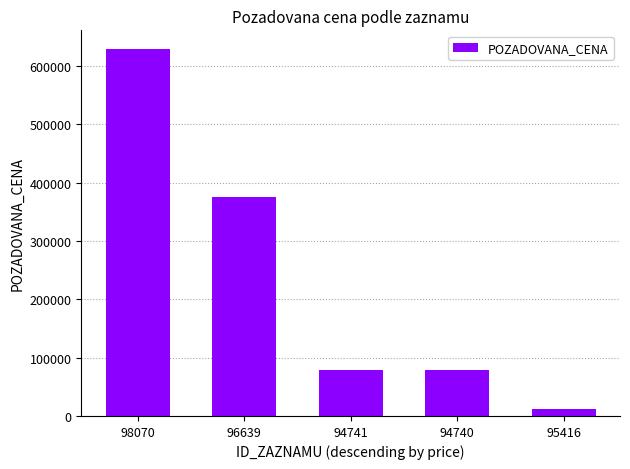

The value at 96639 is 548514. True or false?

False